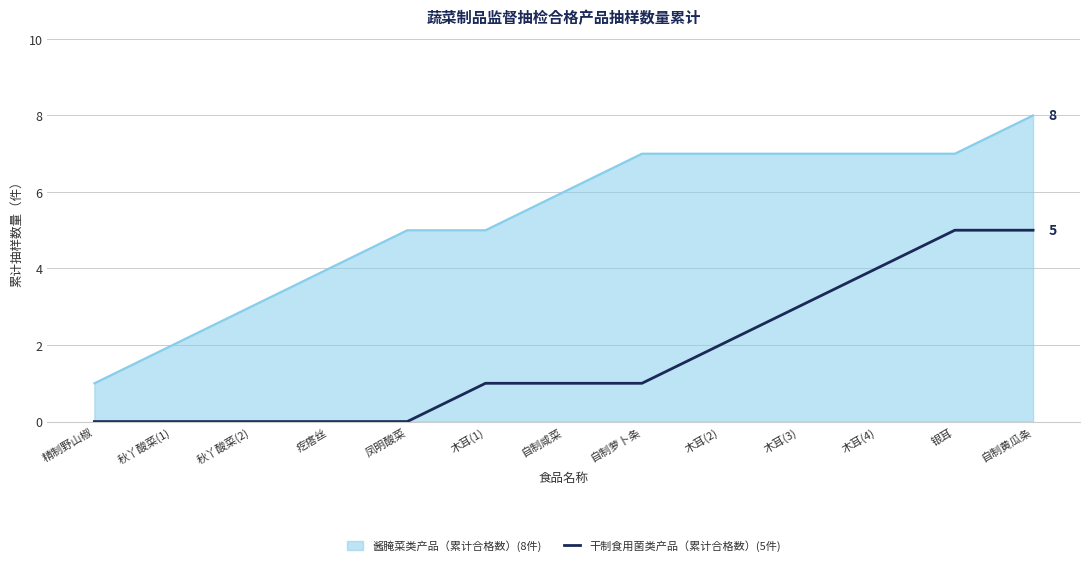

True or false: 干制食用菌类产品（累计合格数）(5件) and 酱腌菜类产品（累计合格数）(8件) cross at least once.

False